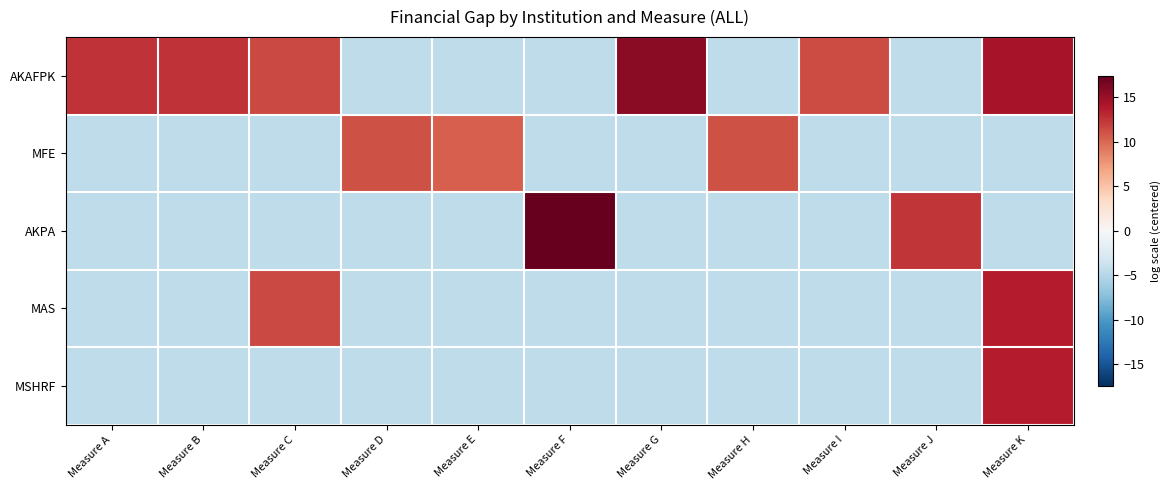

Which series changed the most between Measure B and Measure D?

AKAFPK